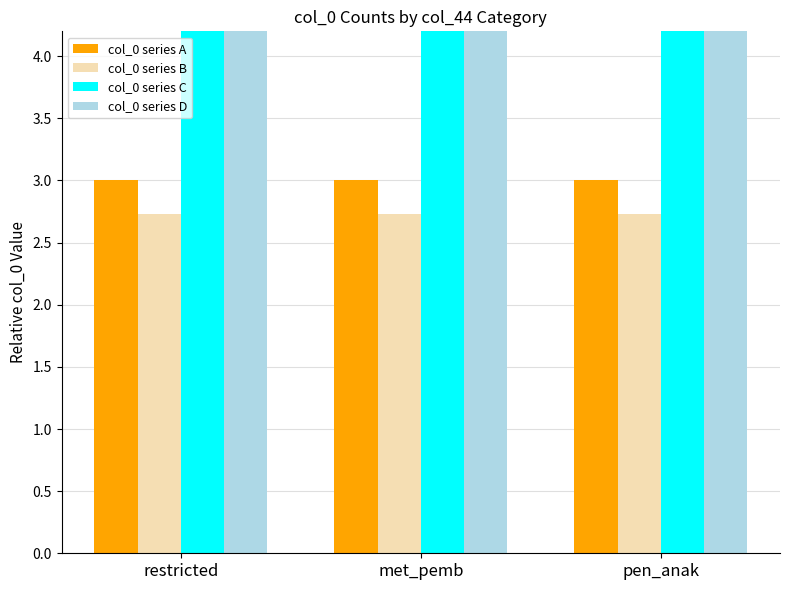

What position from the left is pen_anak?

3